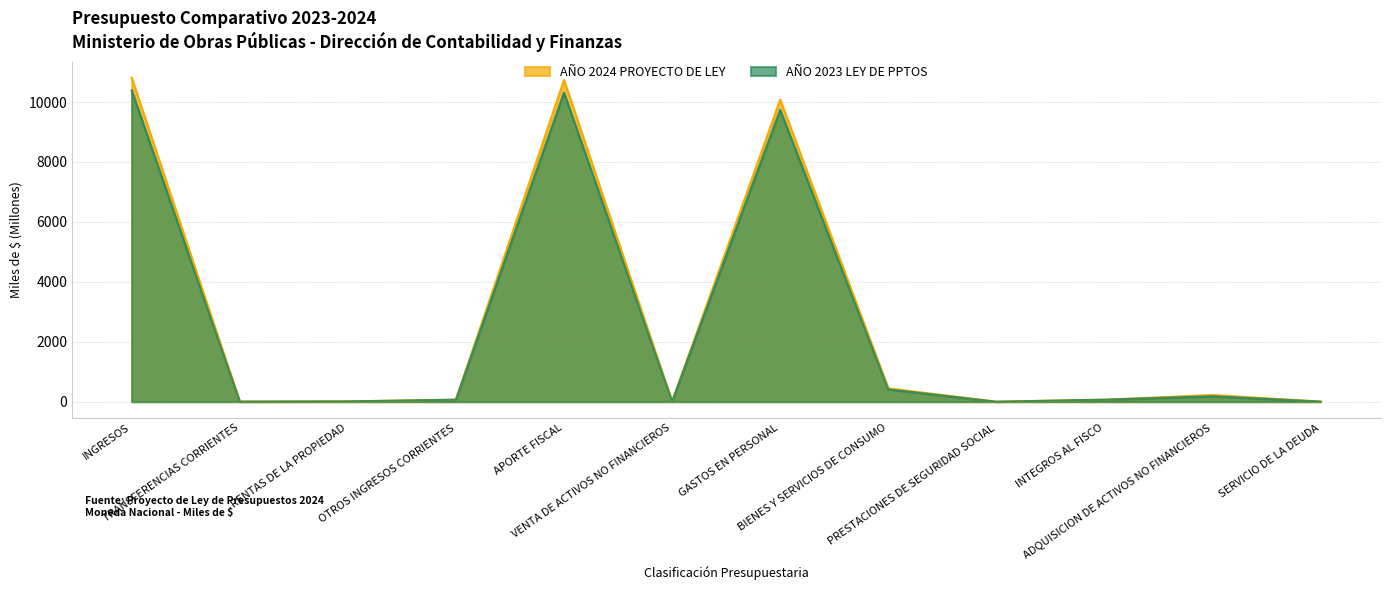

Reading right to left, what are all the values shown in this chart?

AÑO 2024 PROYECTO DE LEY: 3.0	223.0	67.3	0.0	446.0	10076.8	0.0	10737.5	67.3	8.4	3.0	10813.1
AÑO 2023 LEY DE PPTOS: 3.0	181.6	66.0	0.0	409.8	9733.9	1.6	10313.8	66.0	9.9	3.0	10391.3